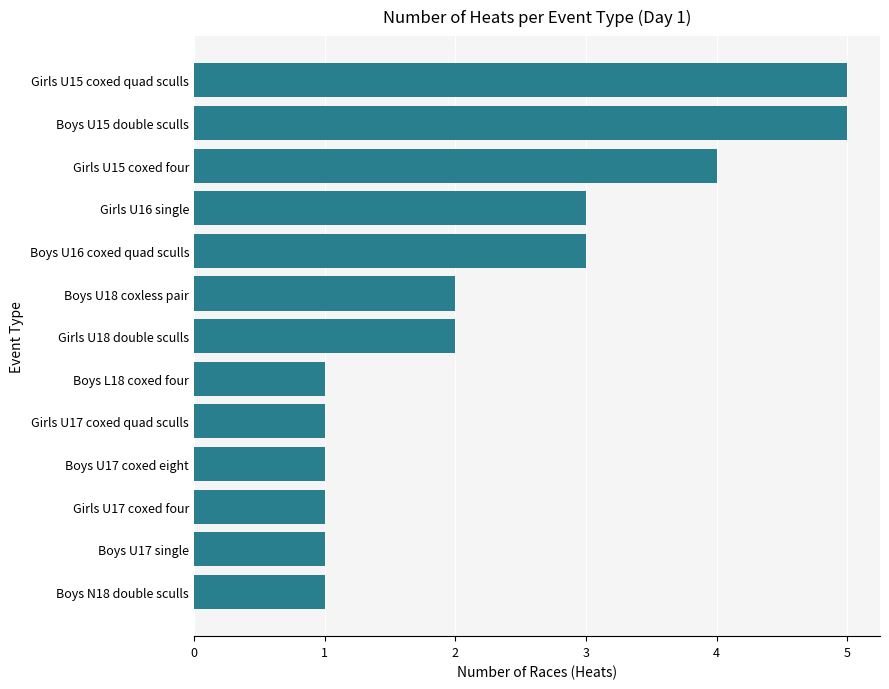

Does the chart contain stacked bars?

No